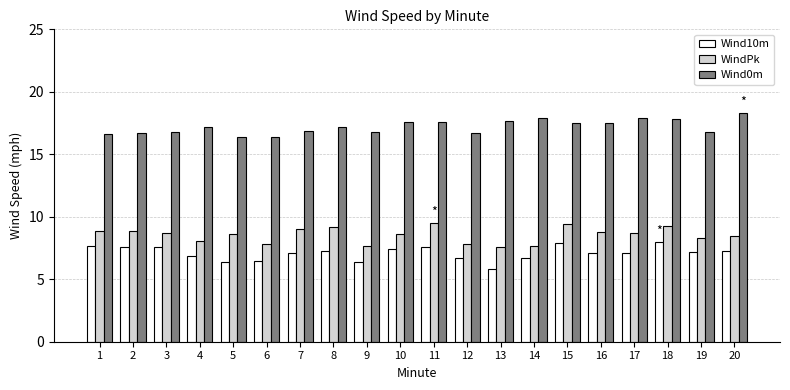

True or false: WindPk has a value of 4.3 at 2.

False